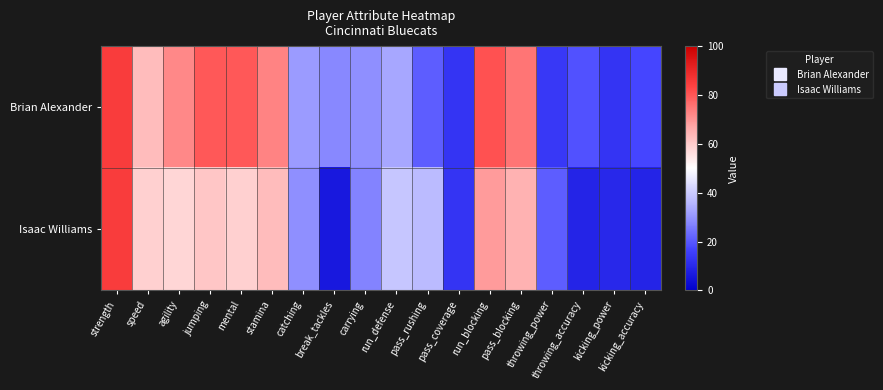

Which series has the largest total across all categories?

Brian Alexander